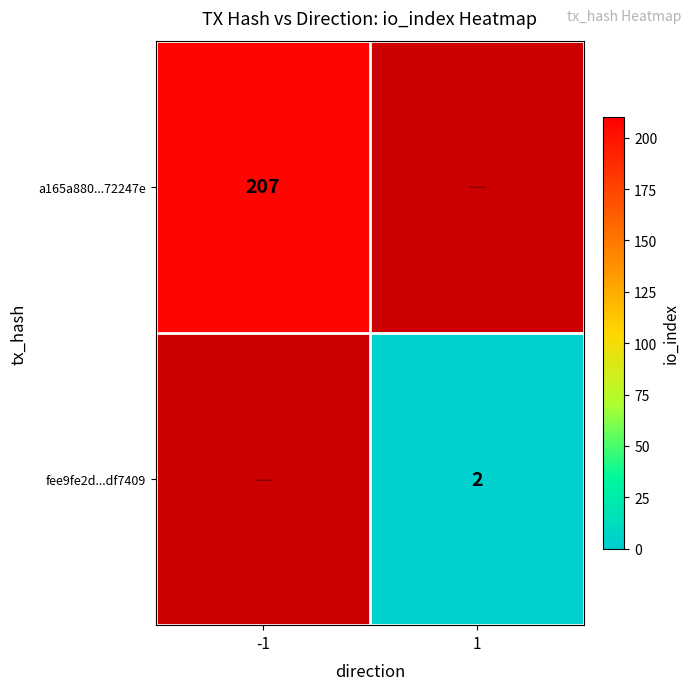

What is the maximum value shown in the chart?

207.0